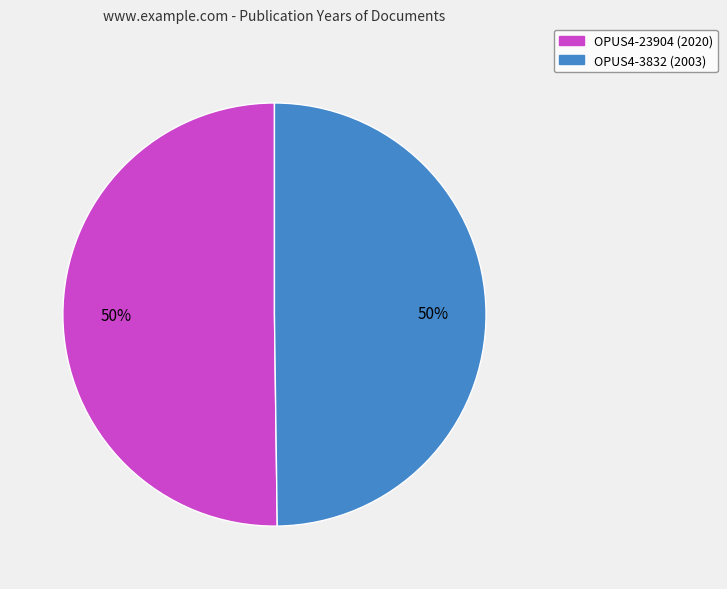

To the nearest percent, what percentage of the pie is OPUS4-23904?

50%